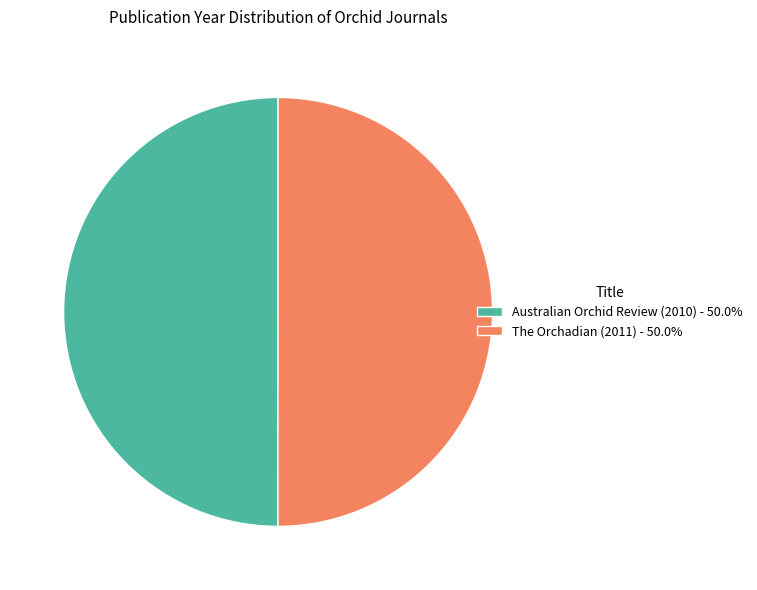

Do The Orchadian (2011) - 50.0% and Australian Orchid Review (2010) - 50.0% together represent more than half of the pie?

Yes